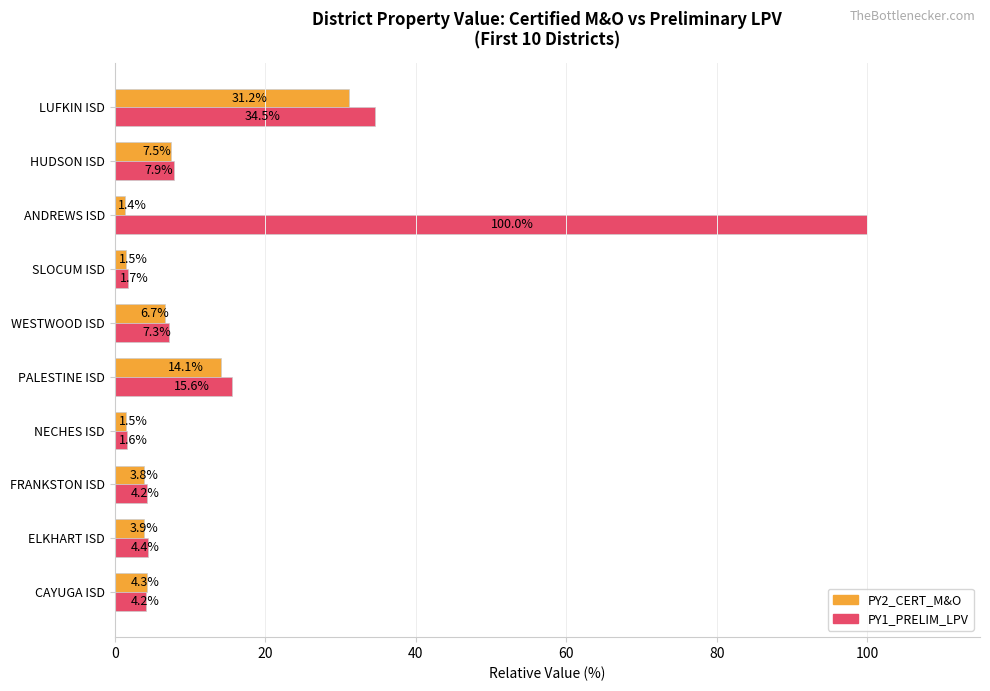

What is the spread (max minus min) of values at PALESTINE ISD?

1.5